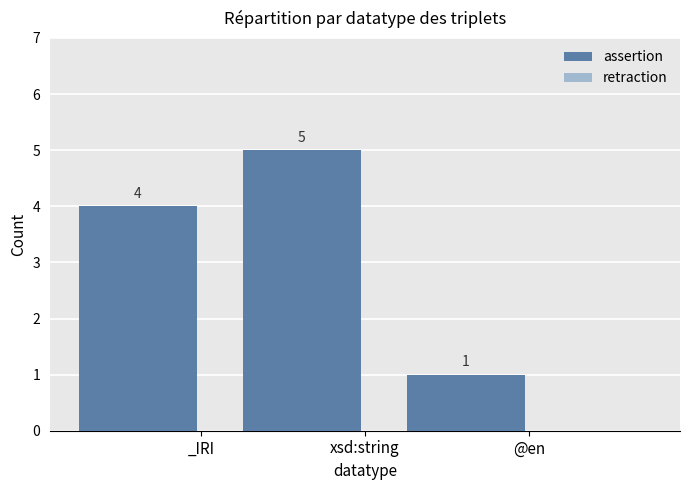

Reading left to right, list all the values displayed in this chart.

4	5	1